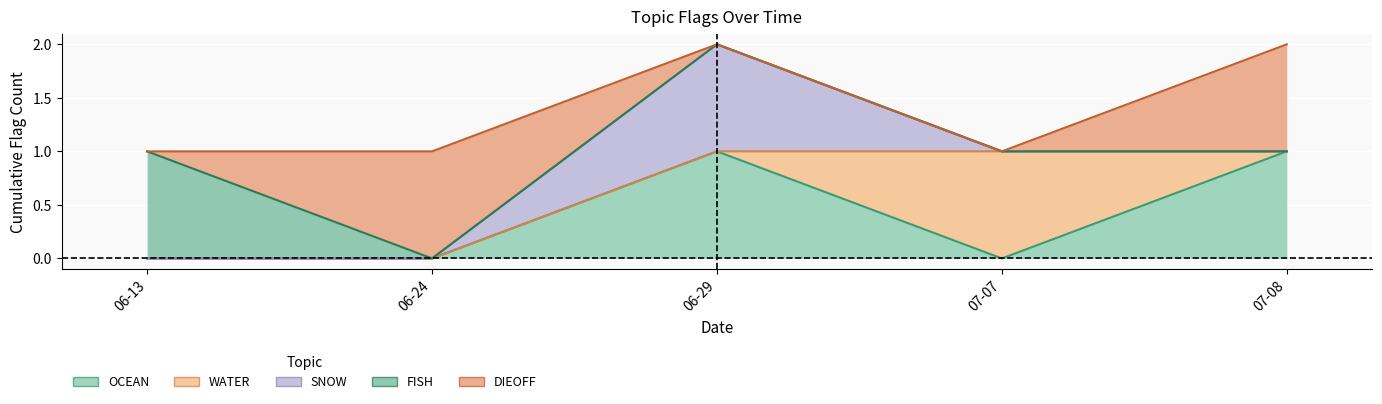

Reading left to right, list all the values displayed in this chart.

OCEAN: 2024-06-13=0	2024-06-24=0	2024-06-29=1	2024-07-07=0	2024-07-08=1
WATER: 2024-06-13=0	2024-06-24=0	2024-06-29=0	2024-07-07=1	2024-07-08=0
SNOW: 2024-06-13=0	2024-06-24=0	2024-06-29=1	2024-07-07=0	2024-07-08=0
FISH: 2024-06-13=1	2024-06-24=0	2024-06-29=0	2024-07-07=0	2024-07-08=0
DIEOFF: 2024-06-13=0	2024-06-24=1	2024-06-29=0	2024-07-07=0	2024-07-08=1